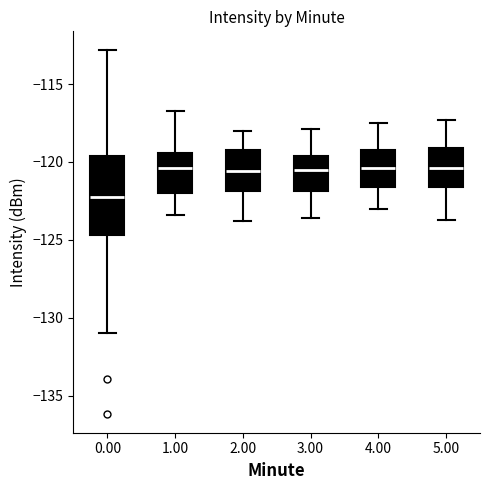

Reading left to right, read every box against the y-axis: the position of its median line, the range the box covers, and the ends of its whiskers. The values are not printed on the chart, so give them approximately, as read against the axis.

0.00: median -122.5, box -124.5 to -119.5, whiskers -131.0 to -113.0
1.00: median -120.5, box -122.0 to -119.5, whiskers -123.5 to -117.0
2.00: median -120.5, box -122.0 to -119.0, whiskers -124.0 to -118.0
3.00: median -120.5, box -122.0 to -119.5, whiskers -123.5 to -118.0
4.00: median -120.5, box -121.5 to -119.0, whiskers -123.0 to -117.5
5.00: median -120.5, box -121.5 to -119.0, whiskers -123.5 to -117.5